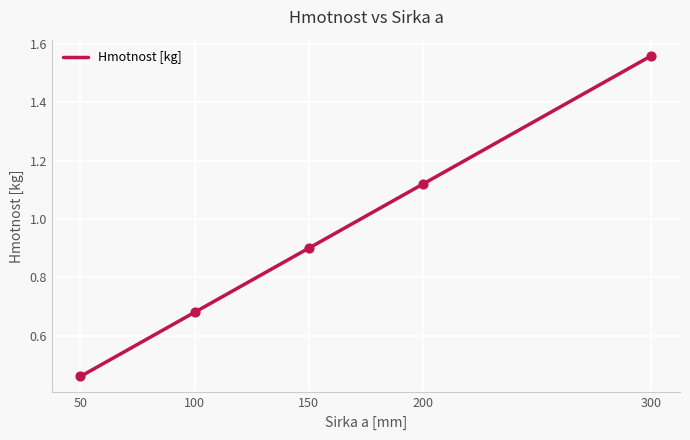

What is the change in value from 50 to 150?

+0.4